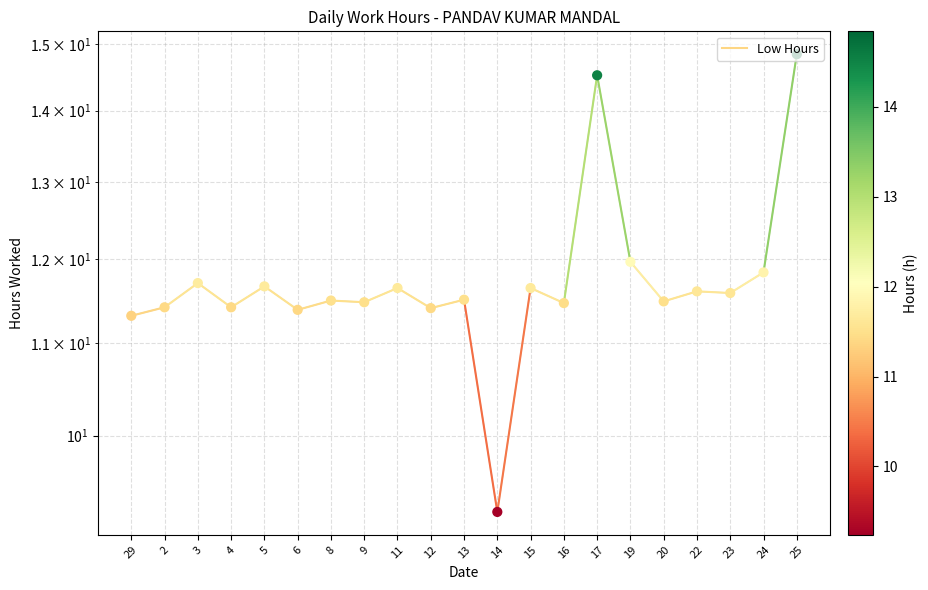

What is the change in value from 29 to 2?

+0.1